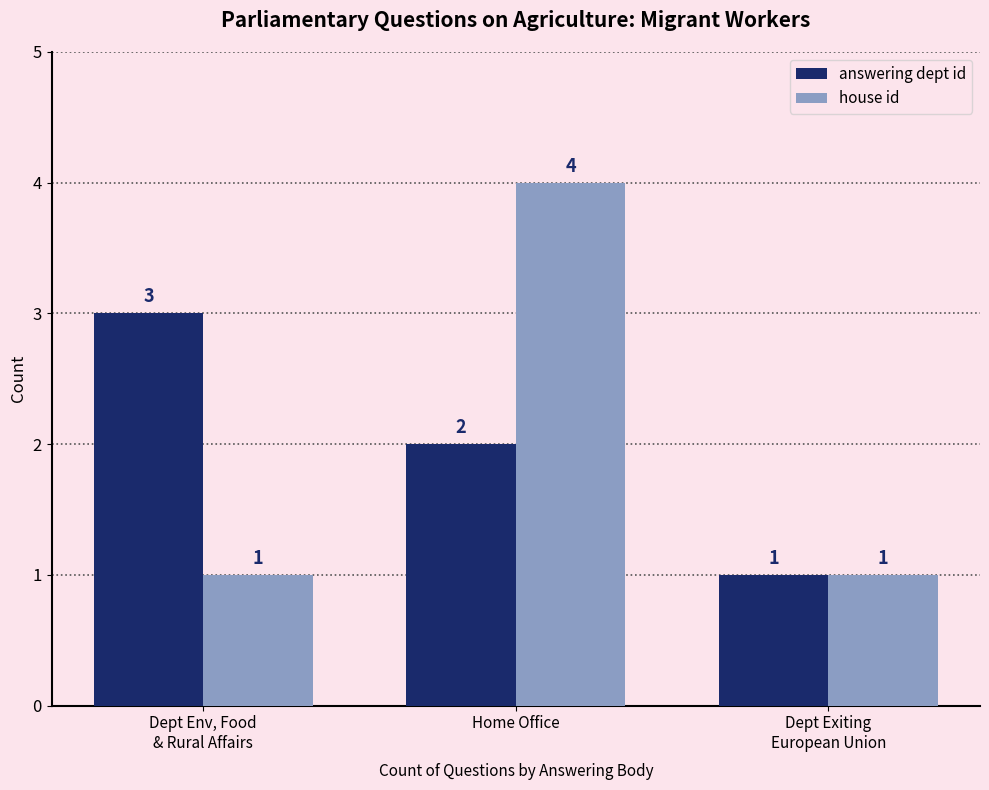

At Home Office, list the series in order from largest to smallest.

house id, answering dept id